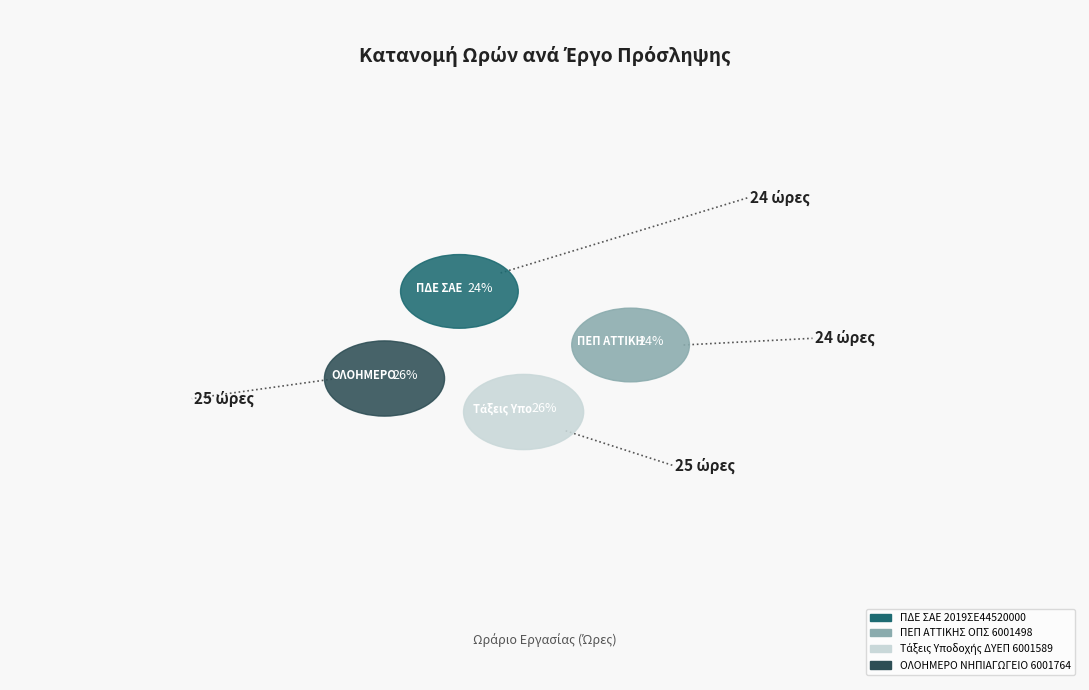

To the nearest percent, what is the combined percentage of ΠΔΕ με Κωδικό ΣΑΕ 2019ΣΕ44520000 and Τάξεις Υποδοχής και ΔΥΕΠ- ΟΠΣ: 6001589?

50%